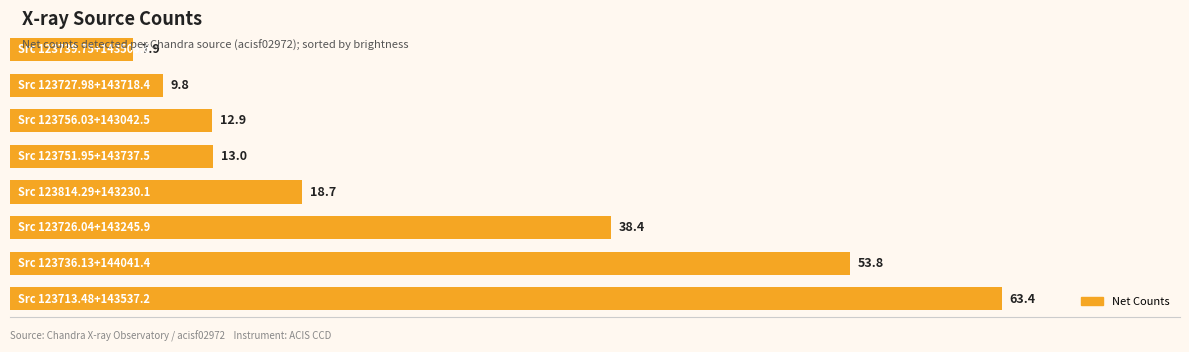

What is the sum of all values?

217.9